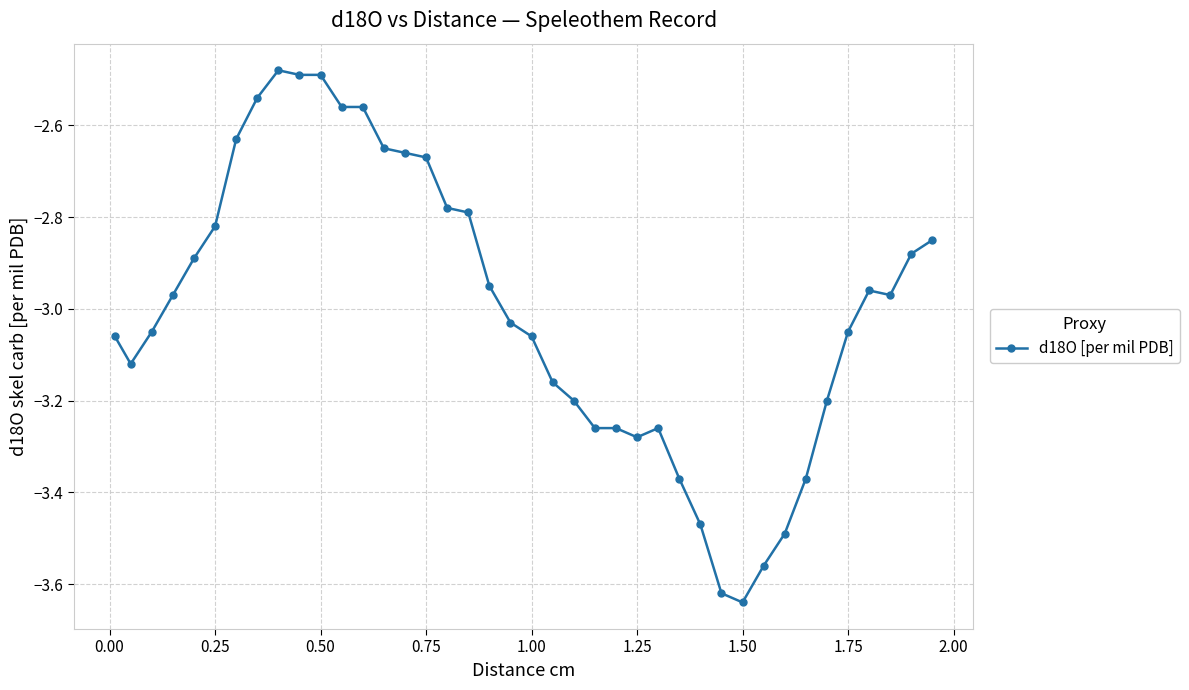

What is the difference between the second highest and second lowest values?

1.1